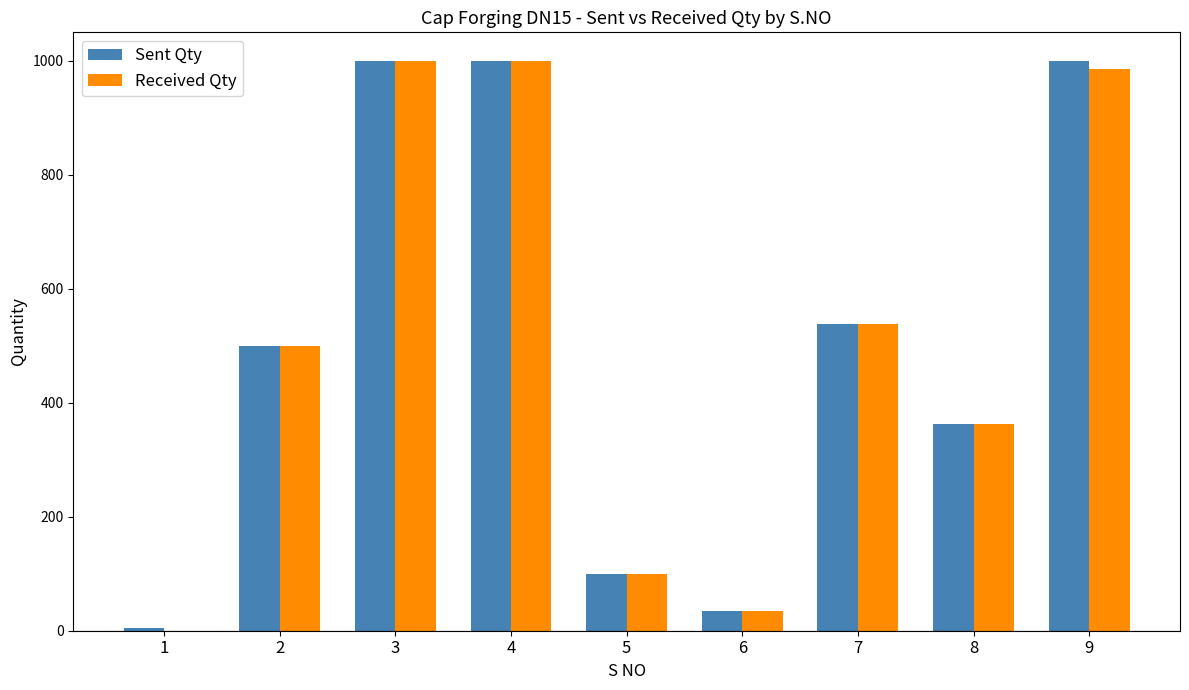

What is the maximum value shown in the chart?

1000